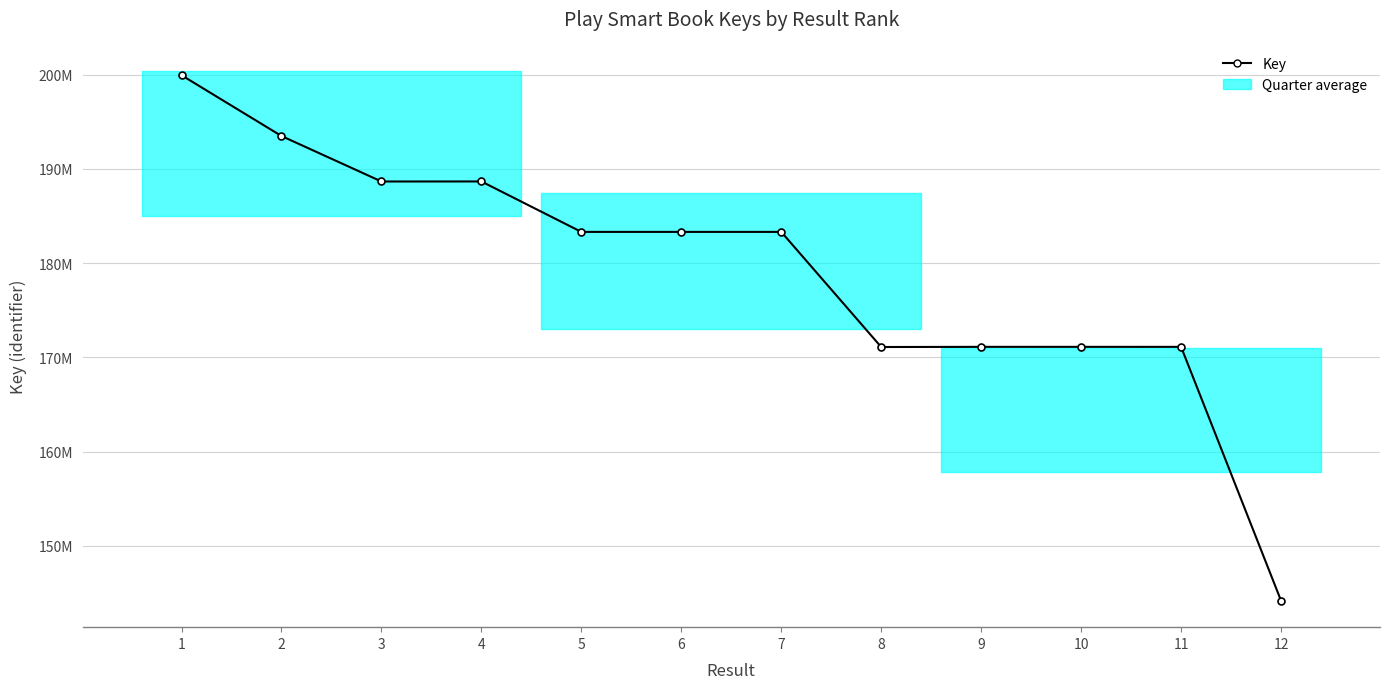

How many data points does each series have?

12